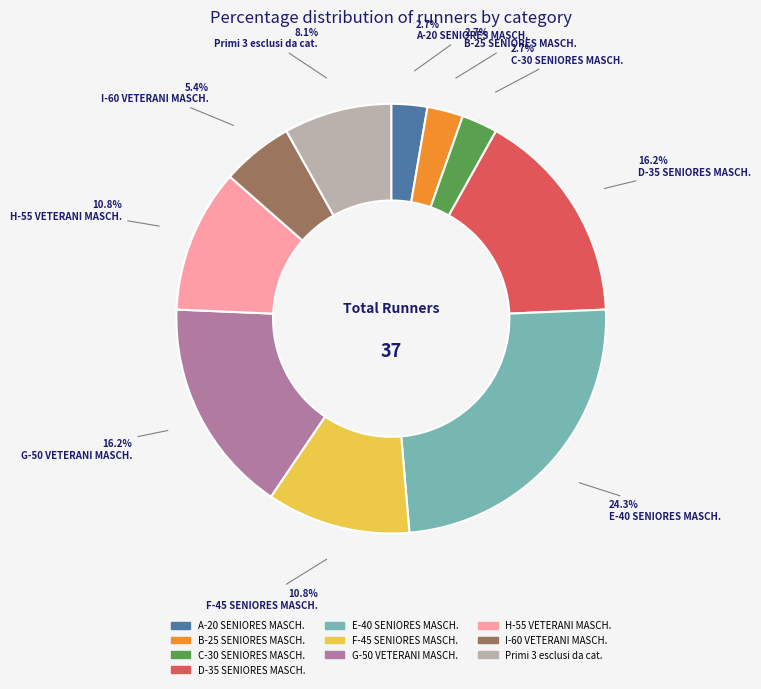

How many segments does this pie chart have?

10